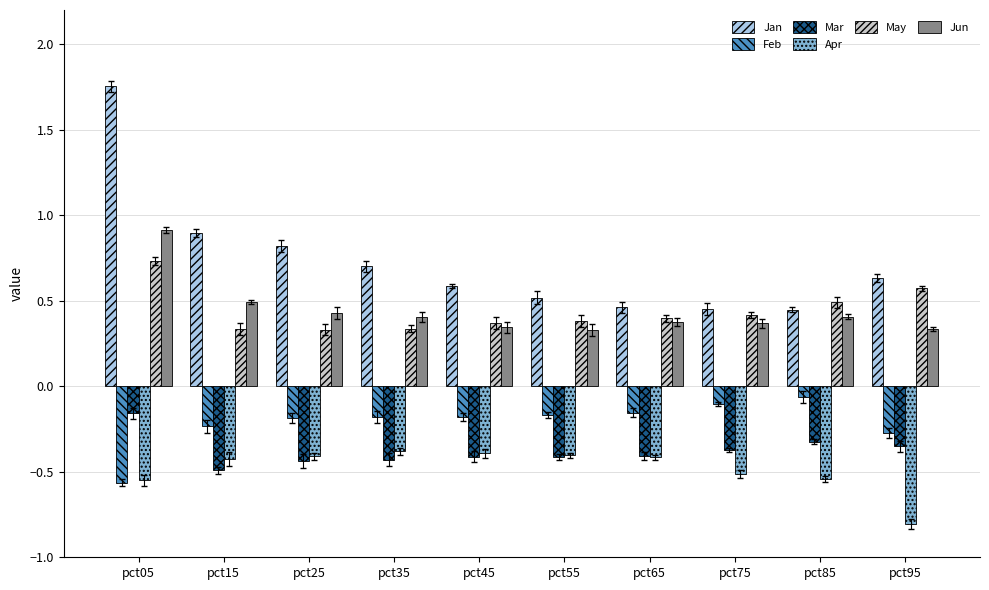

Between pct75 and pct95, which series saw the biggest shift?

Apr